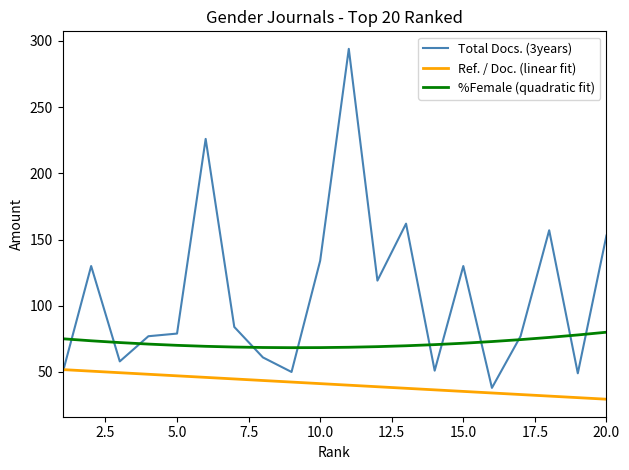

What is the difference between the maximum and minimum values in the %Female (quadratic fit) series?

11.7